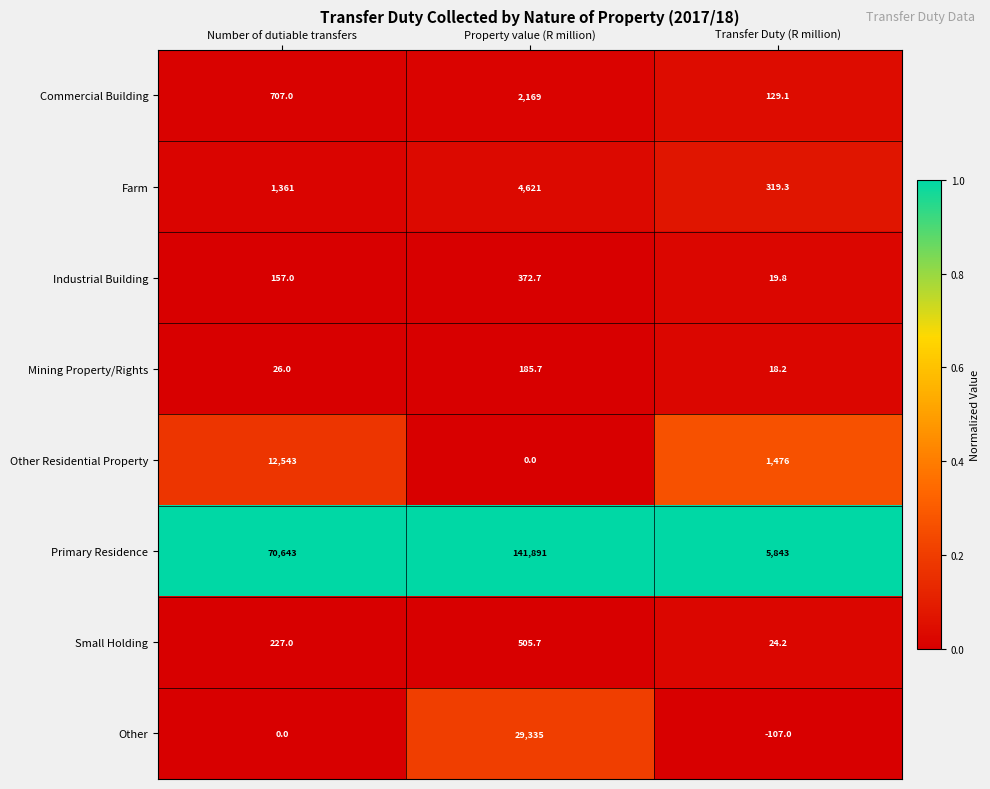

What is the maximum value shown in the chart?

141891.0